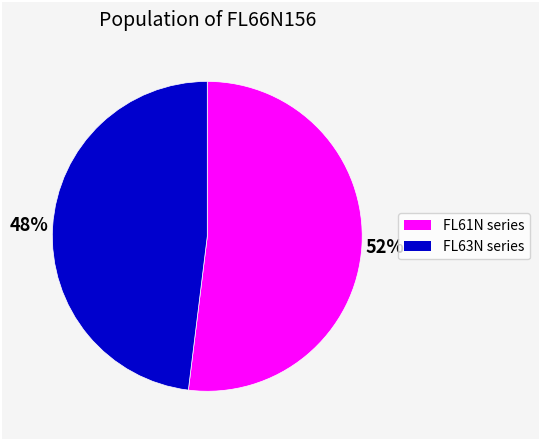

Does any single category account for the majority?

Yes